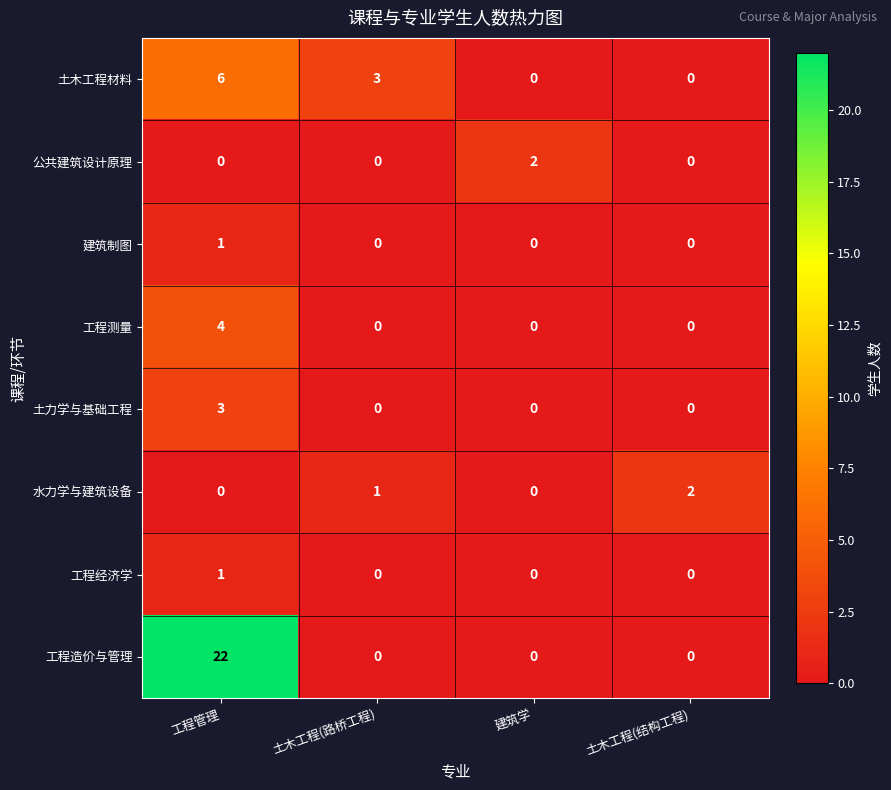

How many 土力学与基础工程 values are between 0 and 3?

4